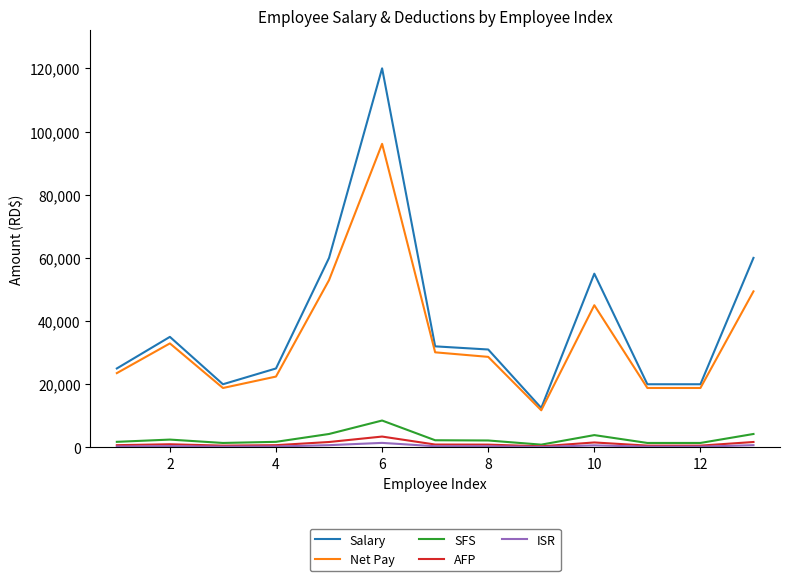

True or false: AFP and Net Pay cross at least once.

False